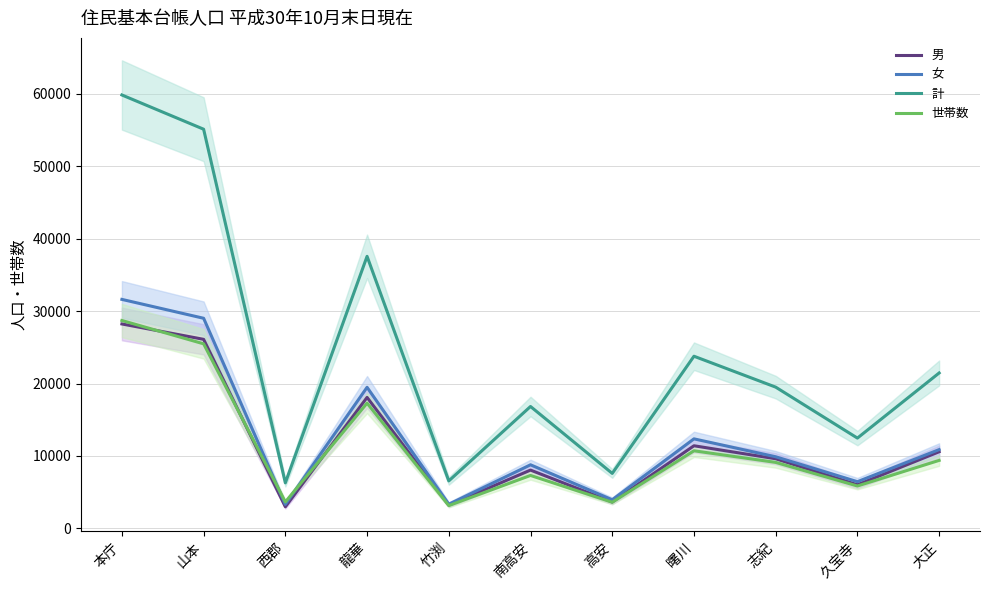

How many data points in 計 are less than 19508?

5